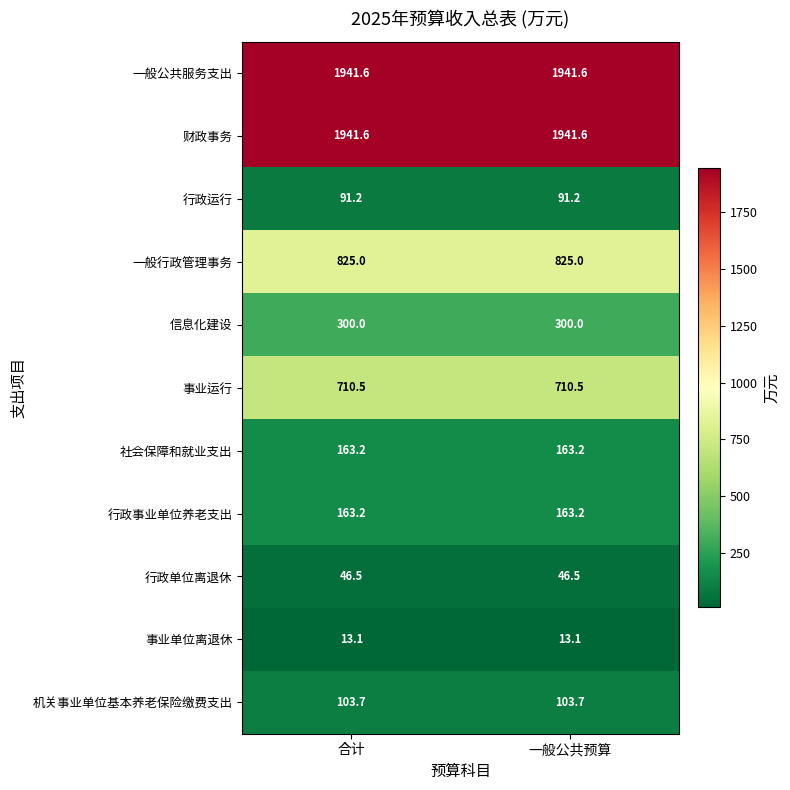

What is the total value across all series at 合计?

6299.6